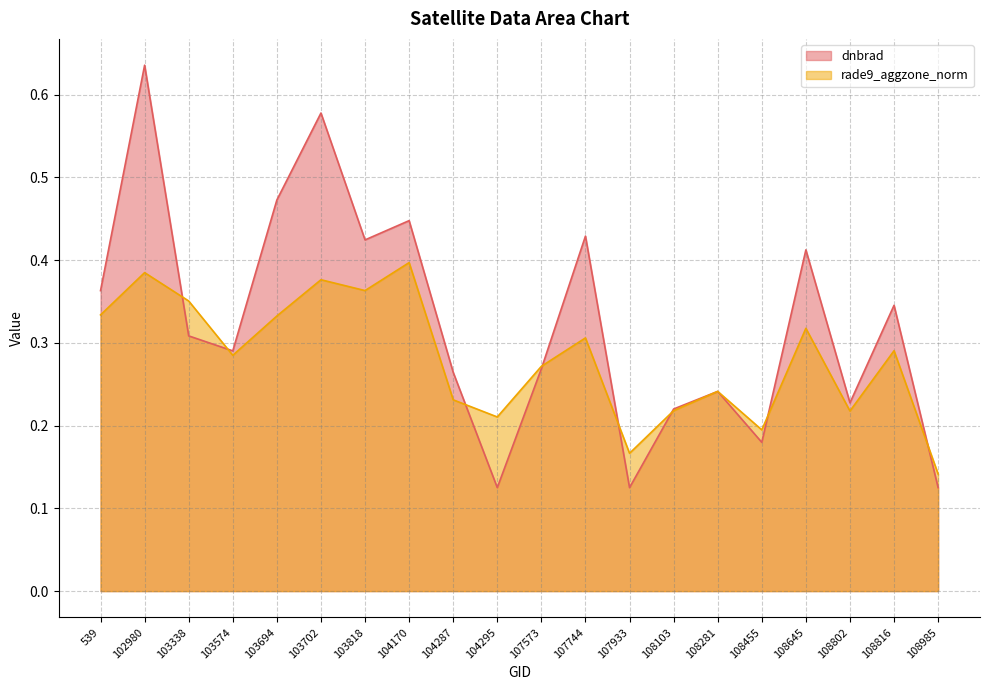

At which category does the chart reach its peak across all series?

102980